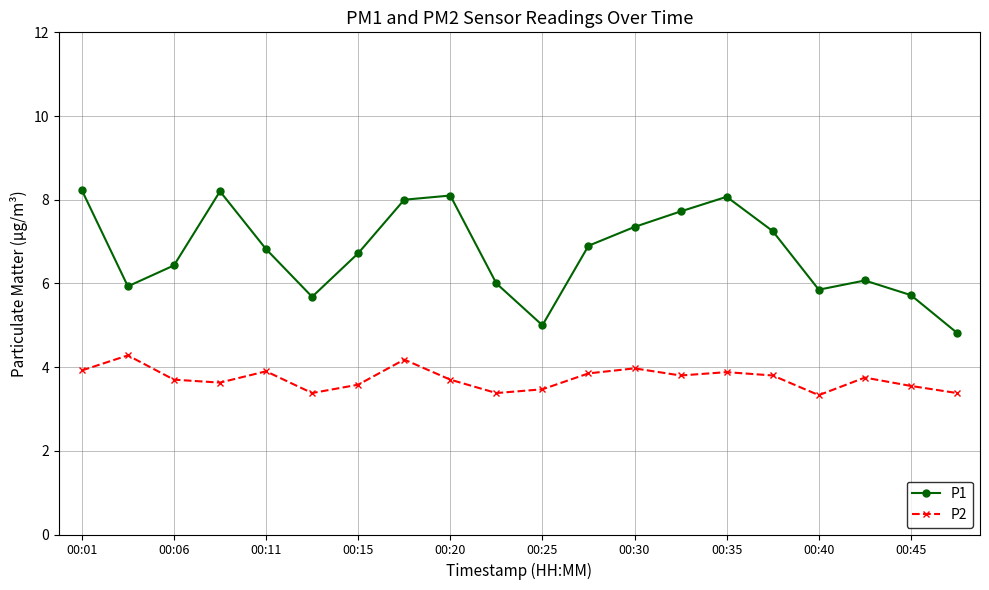

What is the minimum value shown in the chart?

3.3